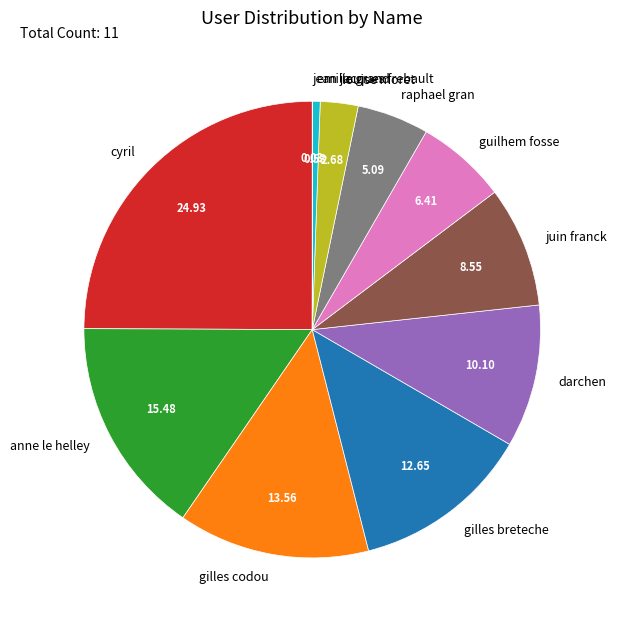

Between darchen and guilhem fosse, which is larger?

darchen